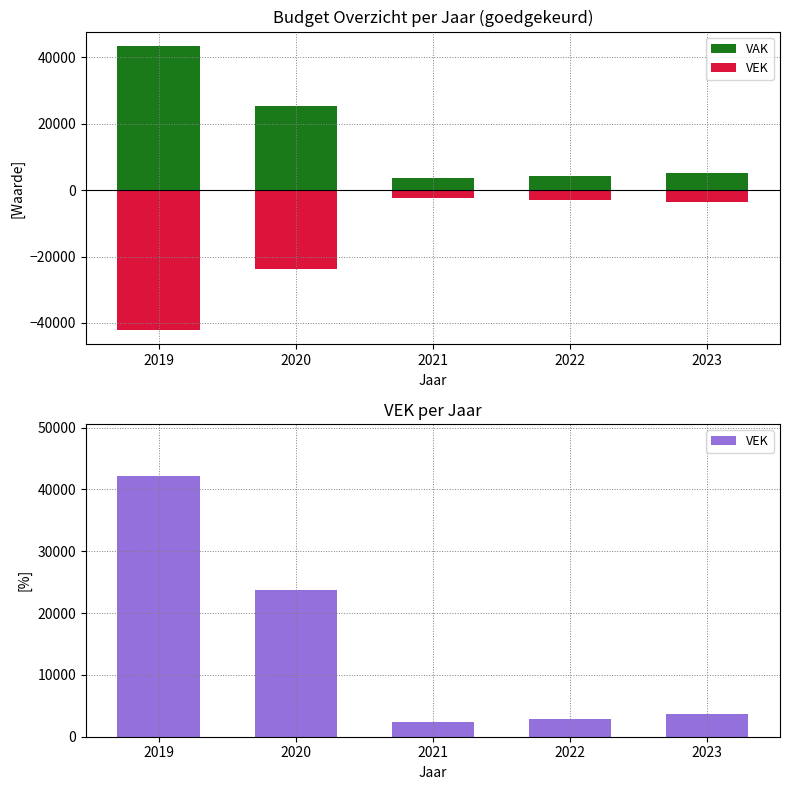

What are all the series names shown in the legend?

VAK, VEK